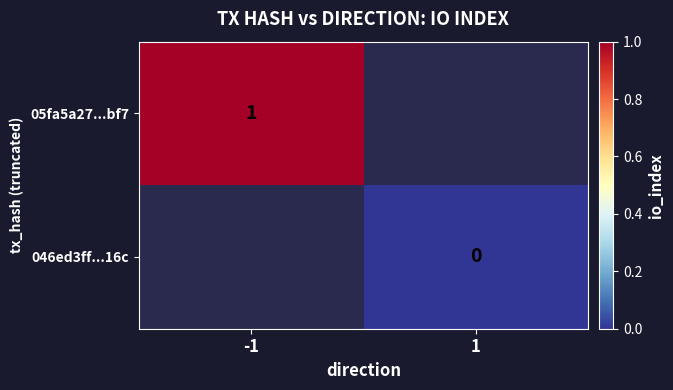

At which category does the chart reach its peak across all series?

-1